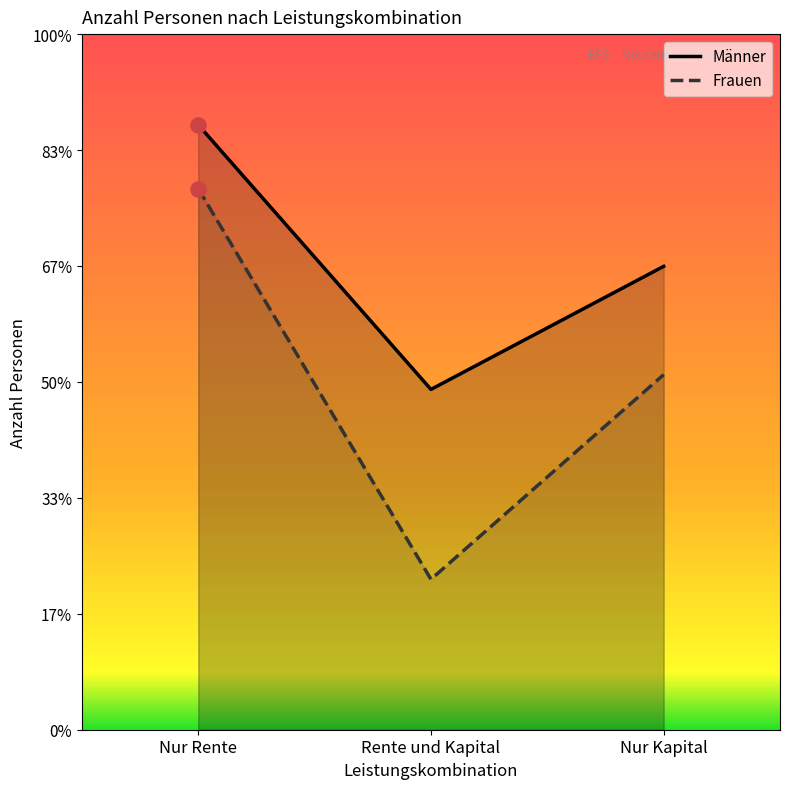

What are all the series names shown in the legend?

Männer, Frauen